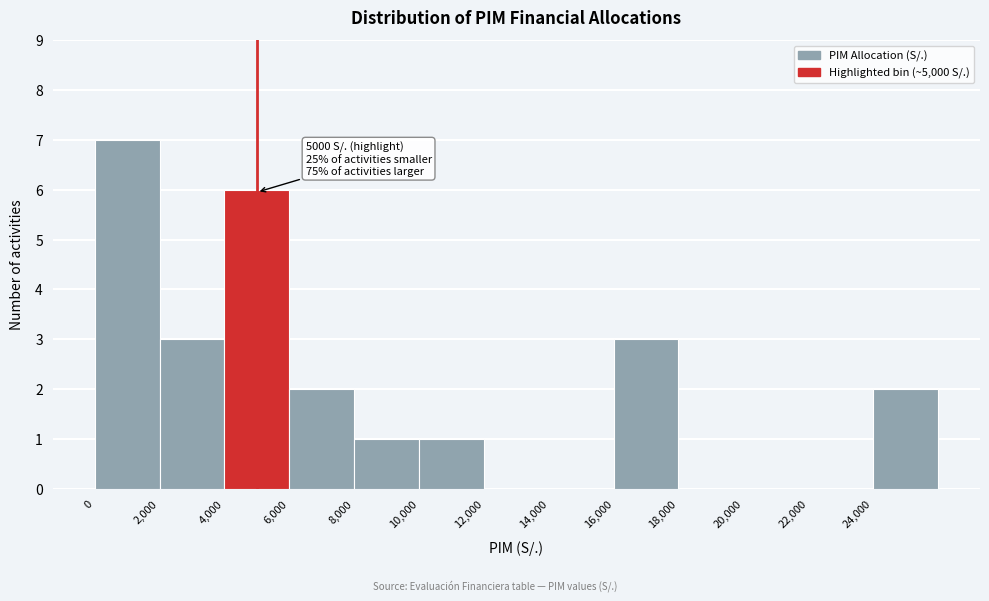

Over which range of the x-axis is the bar tallest?

0 to 2000